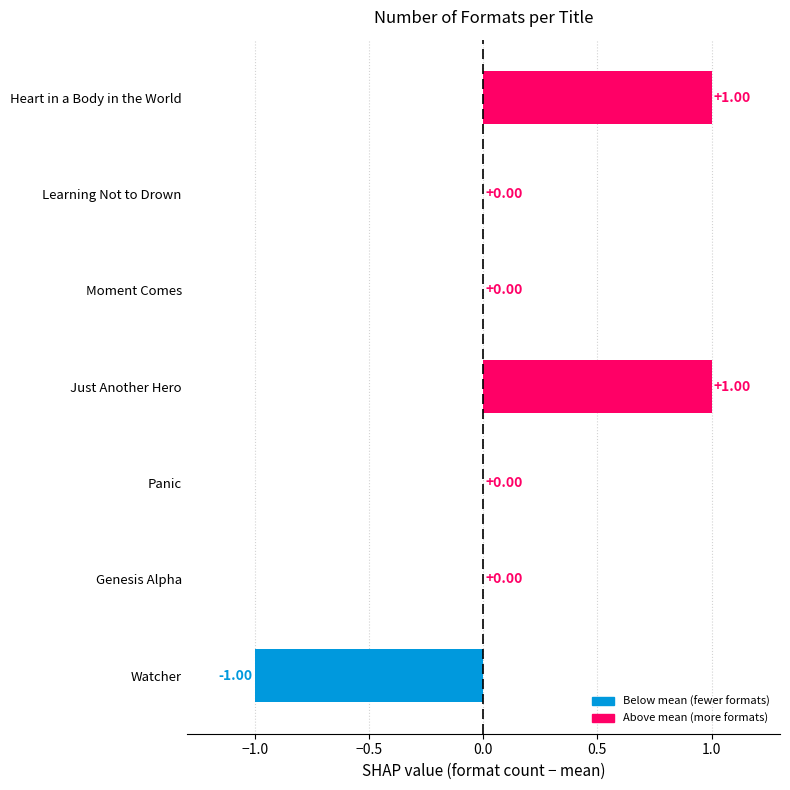

How many categories are shown in the chart?

7